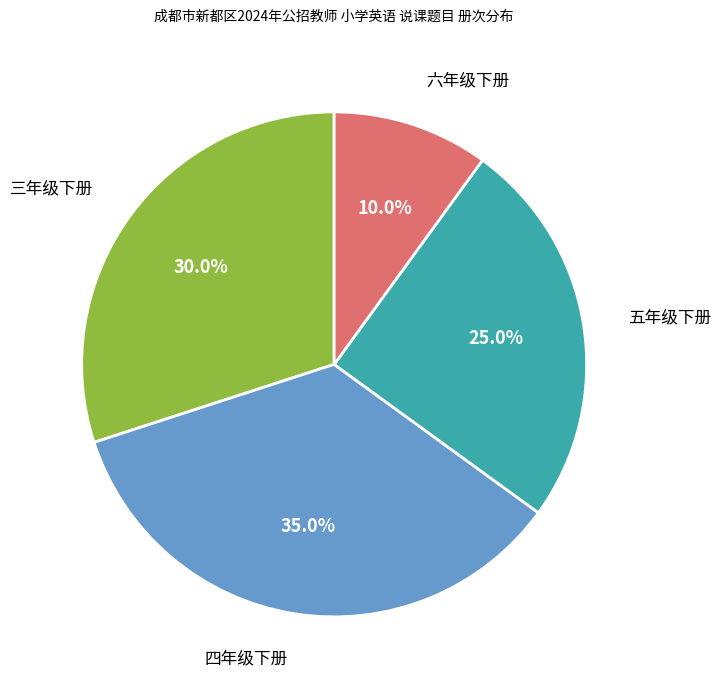

The 四年级下册 slice represents 24% of the pie. True or false?

False